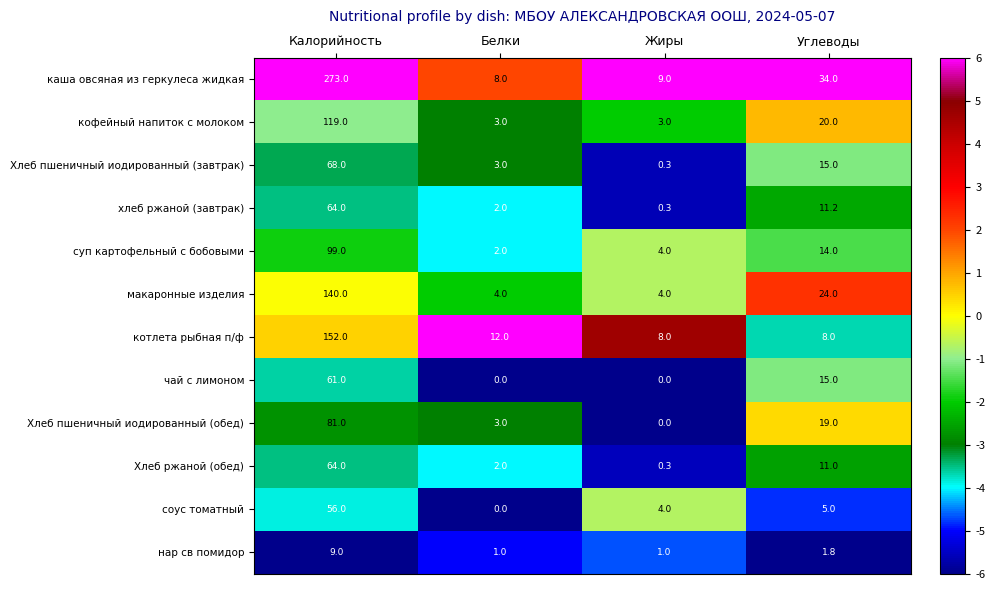

What is the maximum value shown in the chart?

273.0